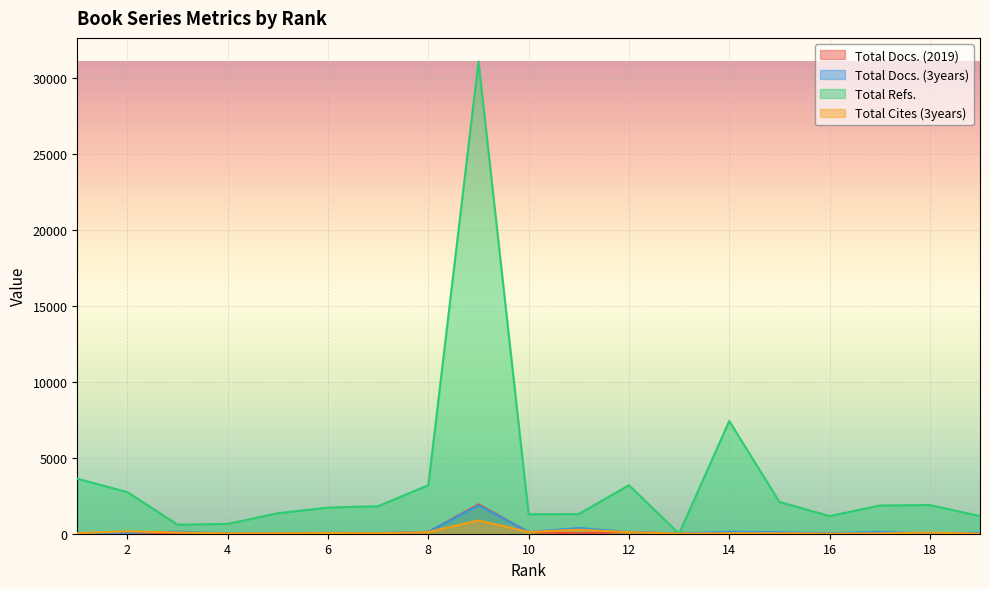

Where do Total Docs. (2019) and Total Cites (3years) first cross each other?

7 and 8